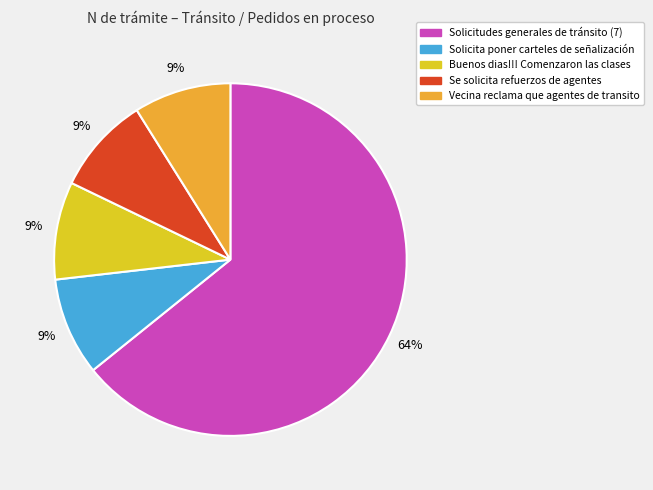

To the nearest percent, what is the average slice percentage?

20%